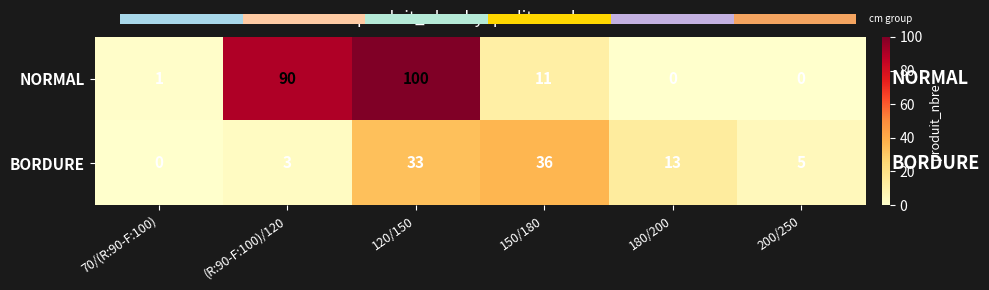

True or false: NORMAL has a value of 11 at 150/180.

True